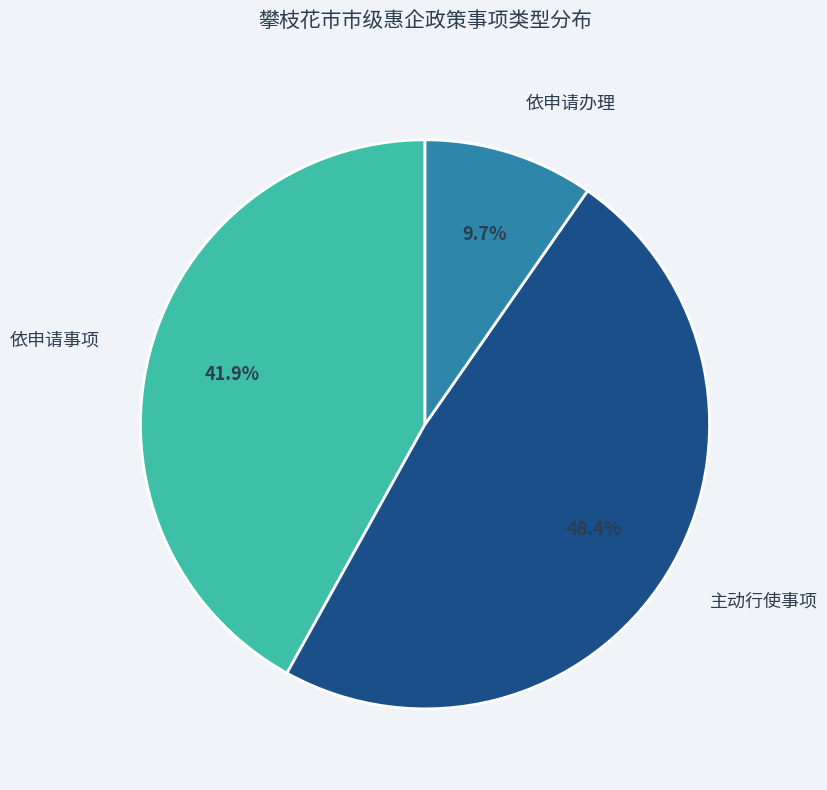

Is there a majority slice in this chart?

No